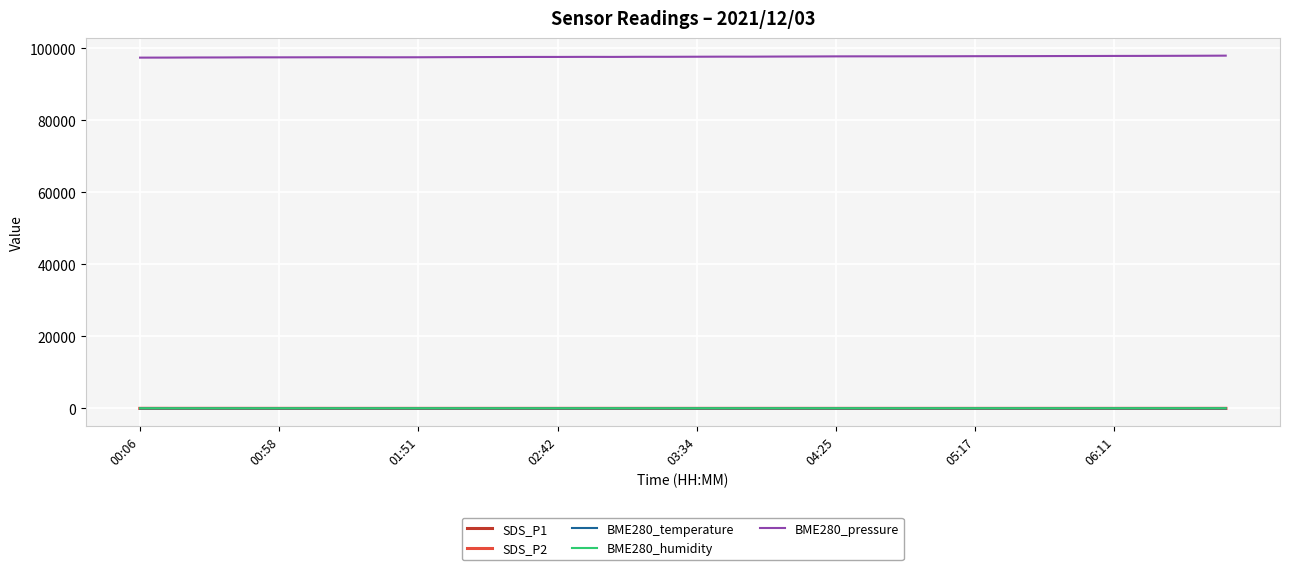

Which series has the largest total across all categories?

BME280_pressure